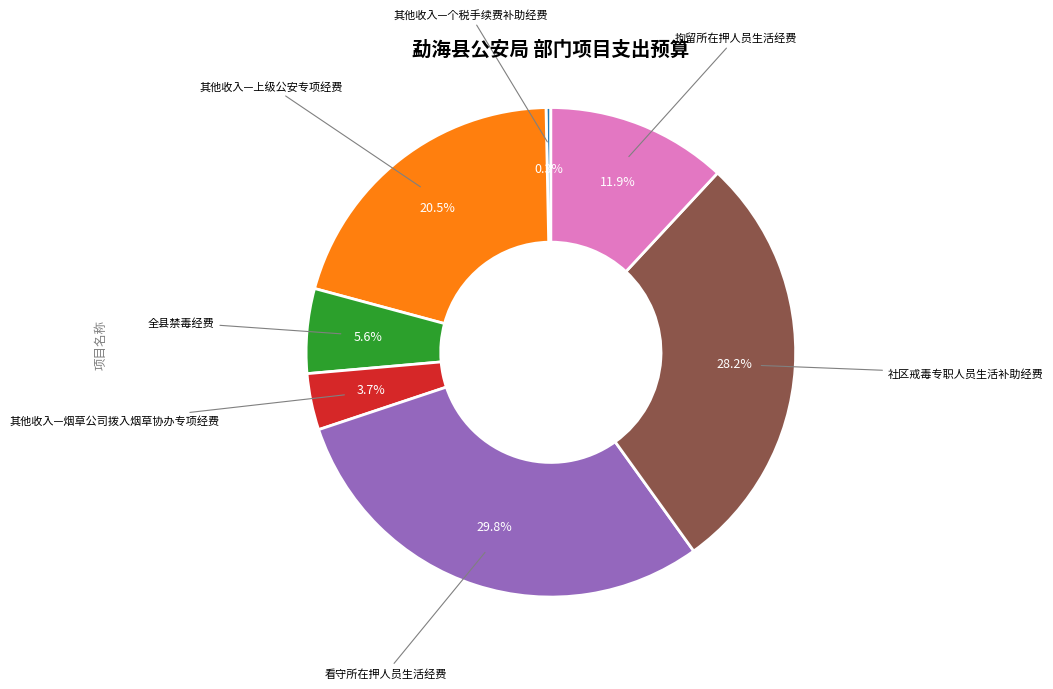

Does any single category account for the majority?

No